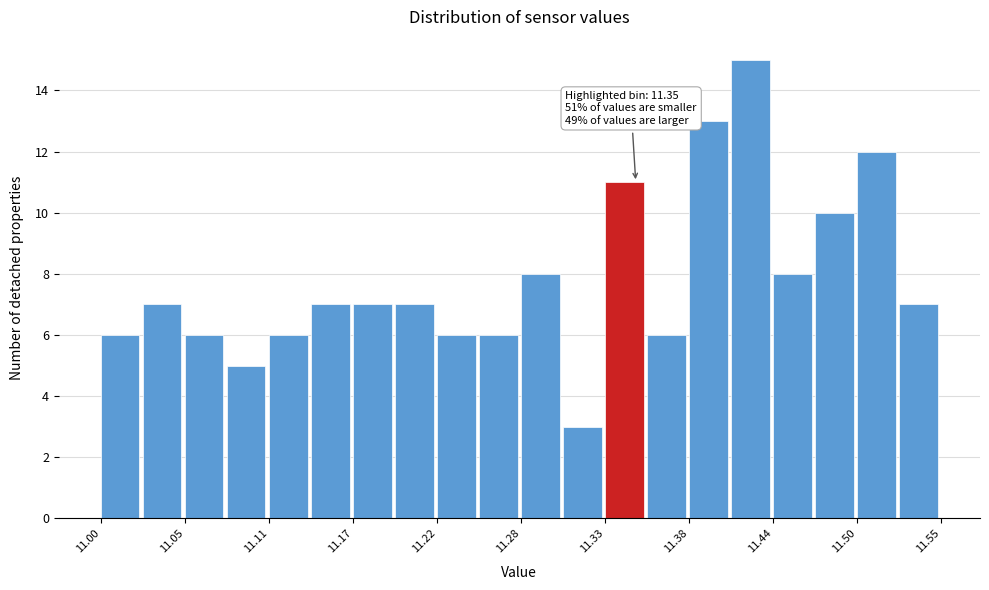

Read against the x-axis, roughly where is the centre of the tallest bar?

11.43